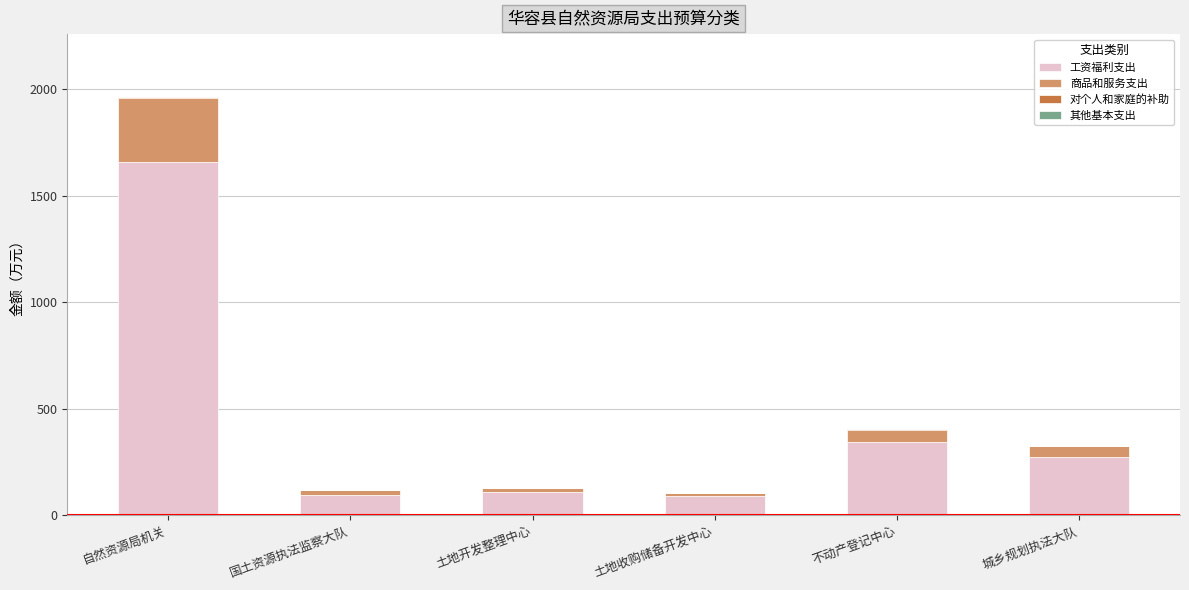

At which category is the sum across all series the highest?

自然资源局机关